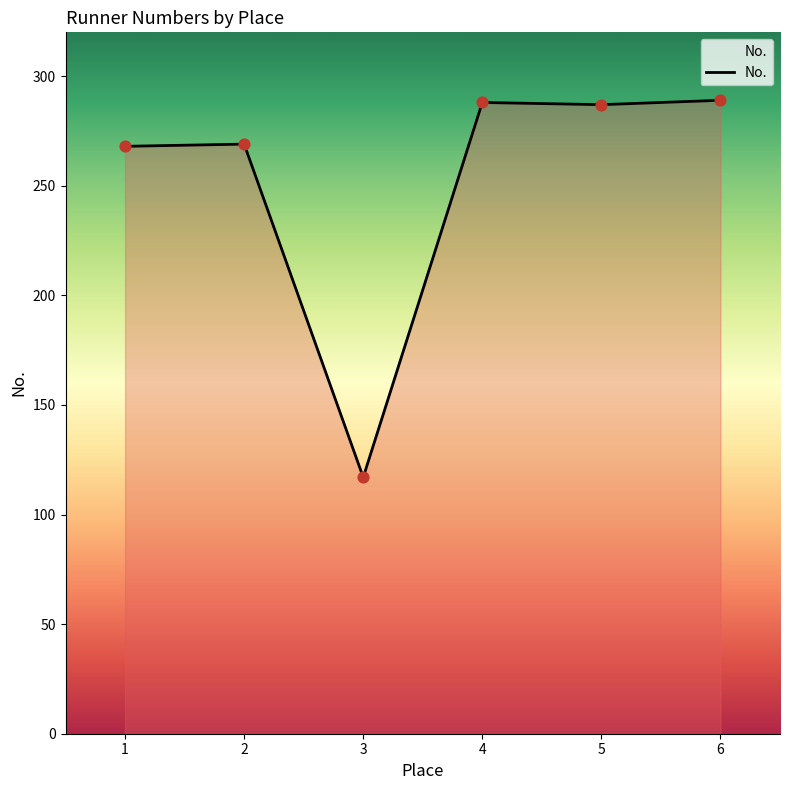

What is the change in value from 1 to 5?

+19